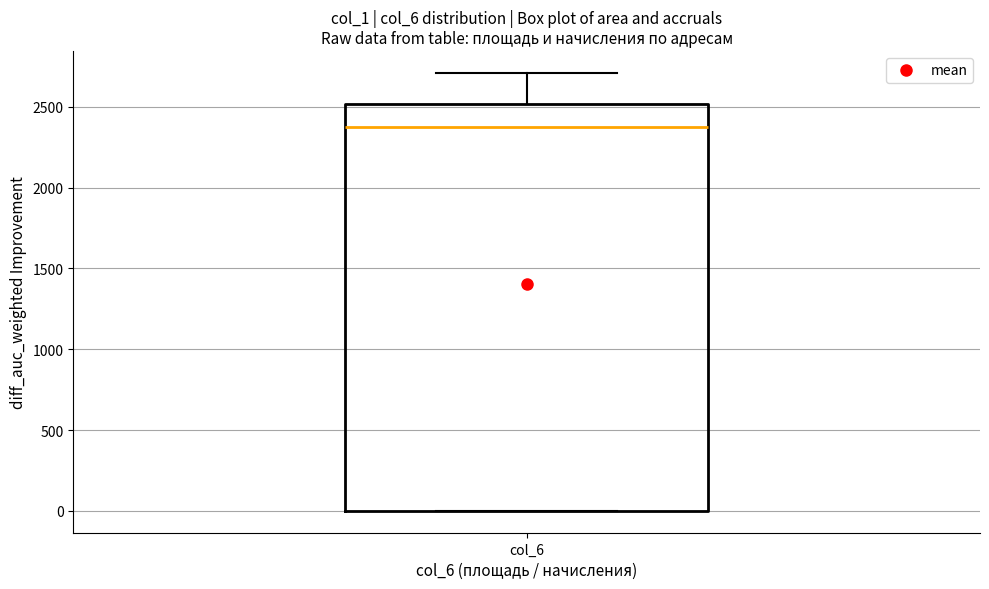

Transcribe this box plot: give where the median line is, the range the box spans, and where the two whiskers end, as read against the y-axis. The values are not printed on the chart, so give them approximately, as read against the axis.

median 2400, box 0 to 2500, whiskers 0 to 2700